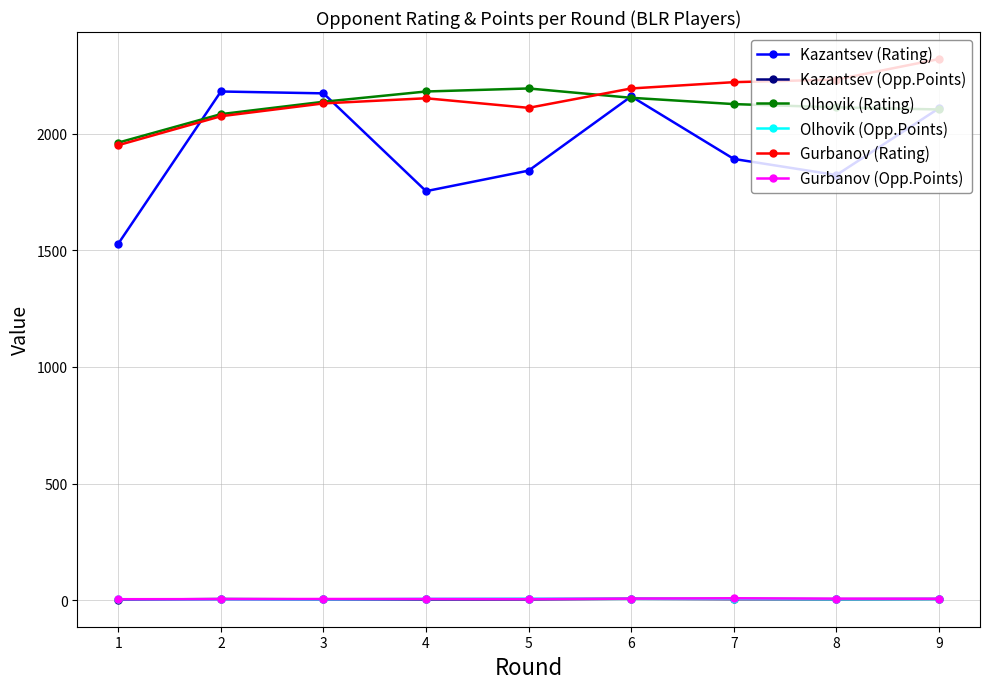

At which label is Olhovik (Rating) closest to 2077?

2